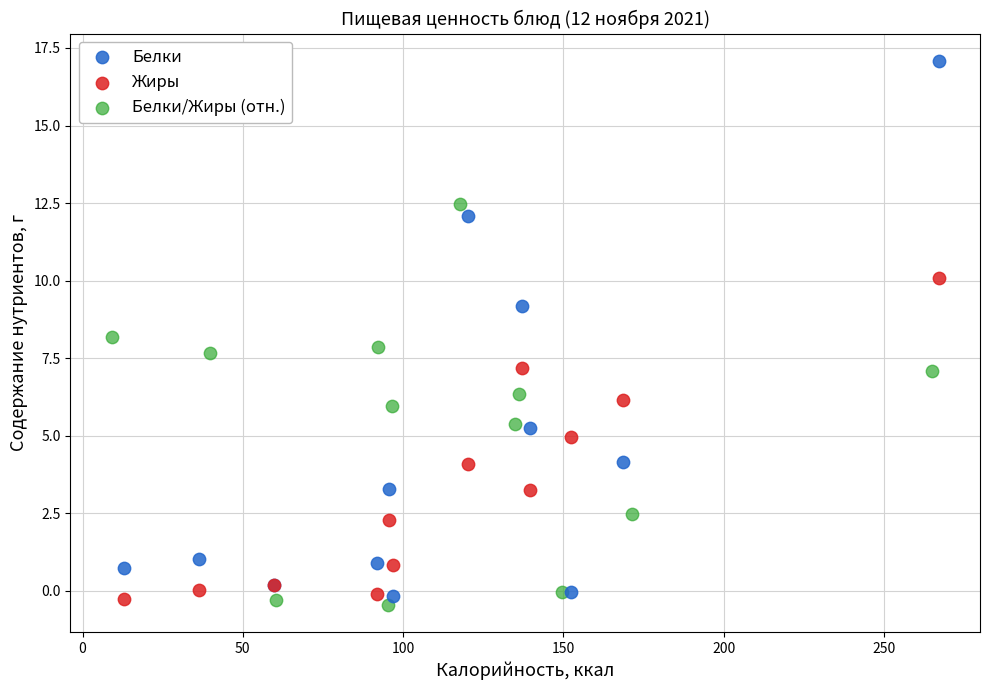

Which series reaches the minimum Y coordinate?

Белки/Жиры (отн.)